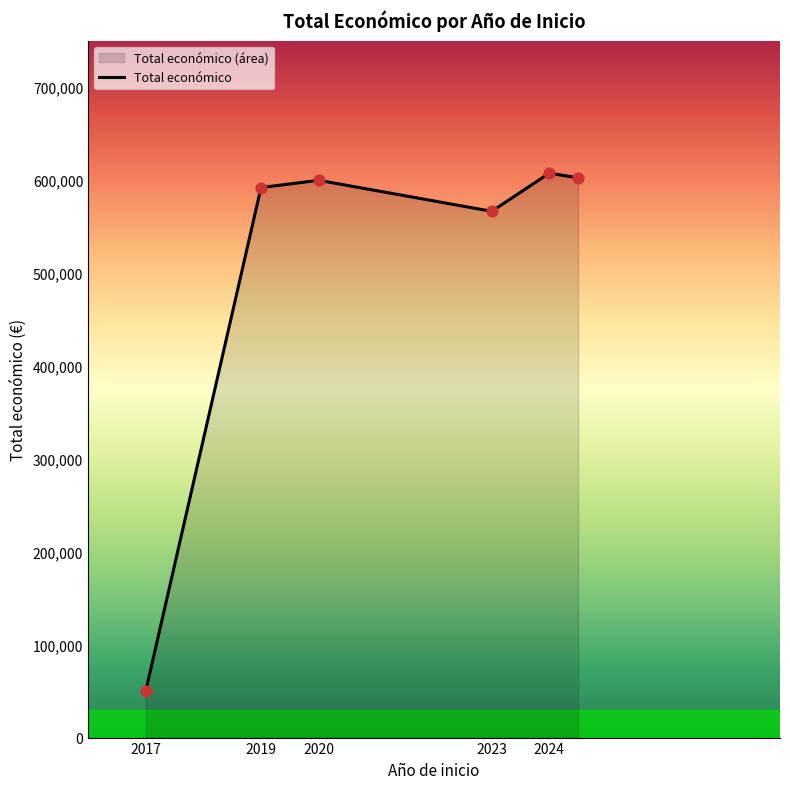

Approximately how many times larger is the value at 2023 compared to 2017?

11.3